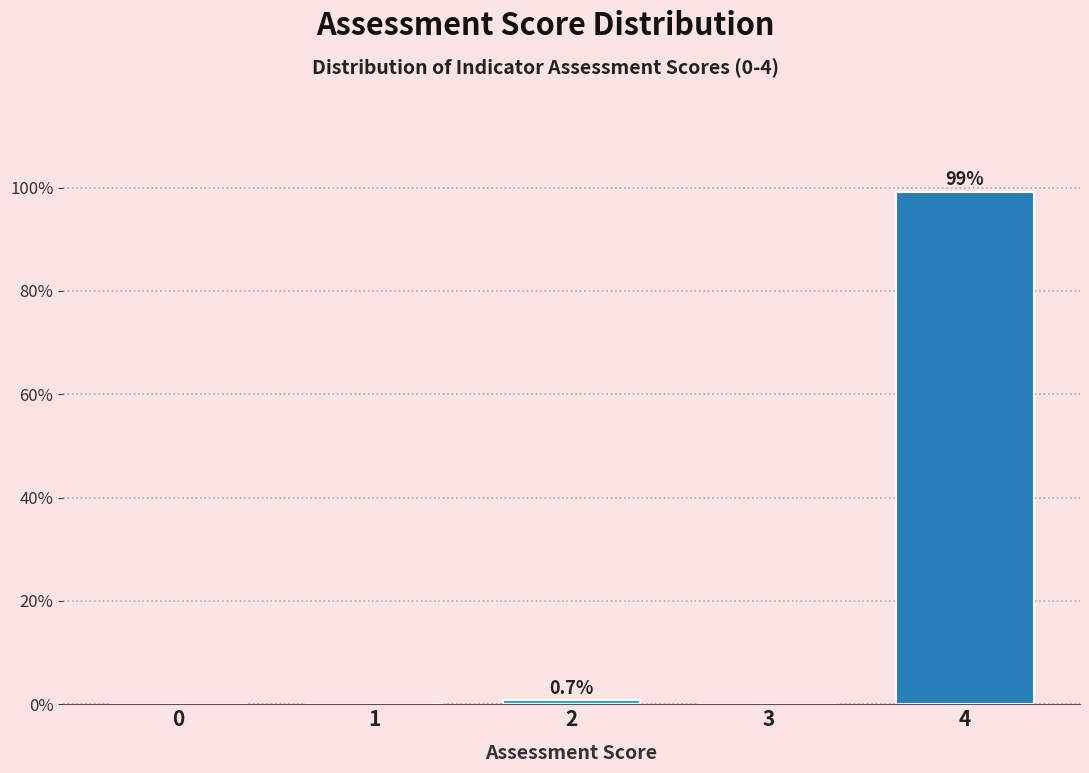

Reading left to right, extract all data points from this chart.

0=0.0	1=0.0	2=0.7	3=0.0	4=99.3